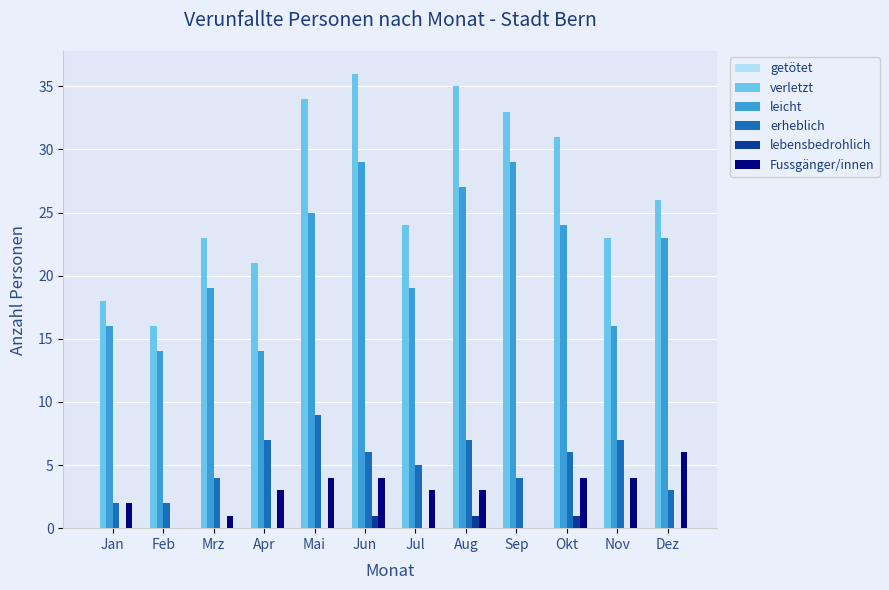

At which category is the sum across all series the highest?

Jun